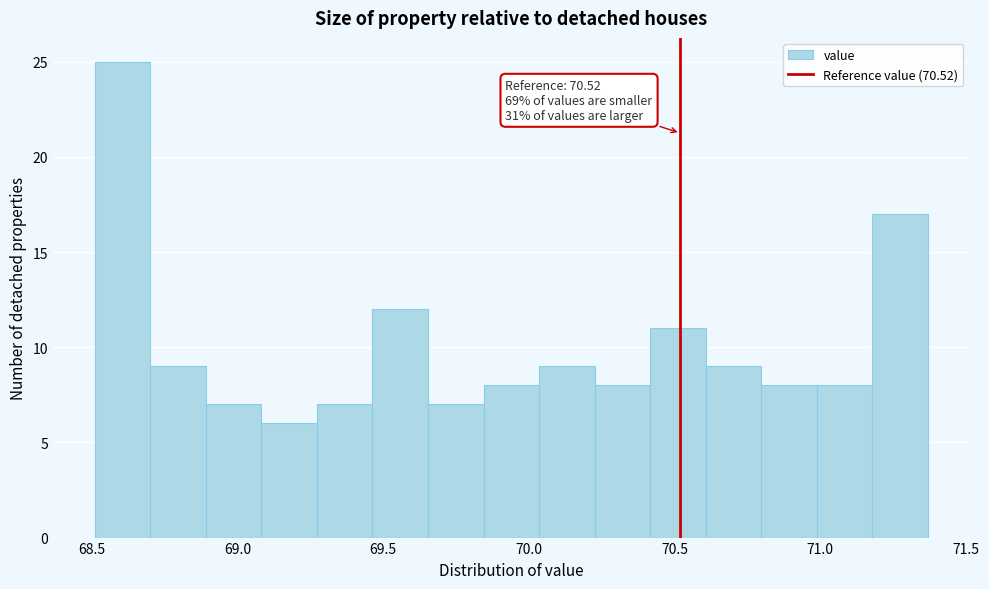

Around what value on the x-axis is the tallest bar? Give the approximate position of its centre, as read against the axis.

68.60